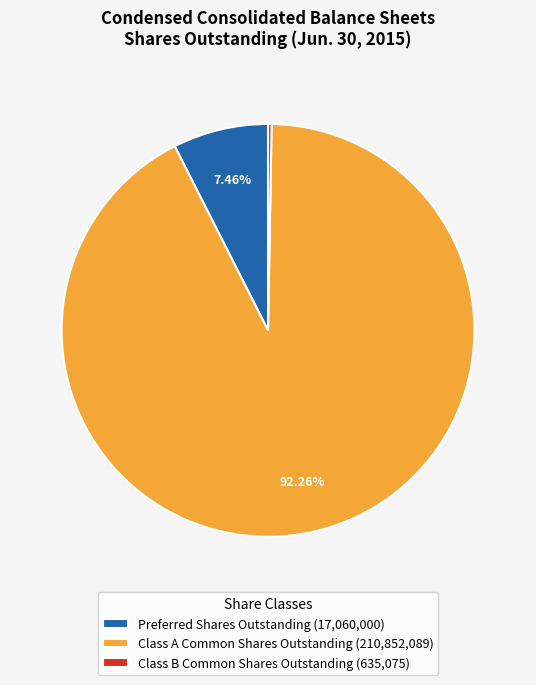

How many slices are in this pie chart?

3